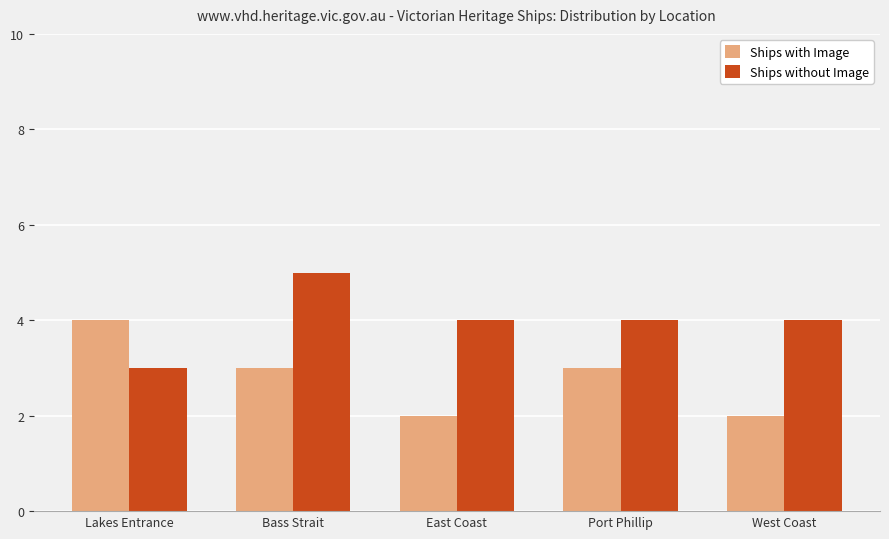

What is the smallest value displayed?

2